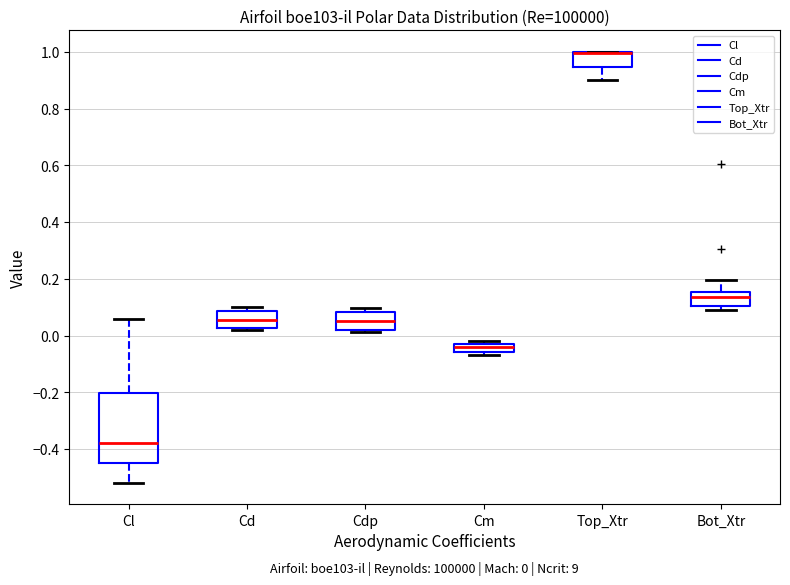

Comparing the boxes themselves (not the whiskers), which one is the tallest?

Cl